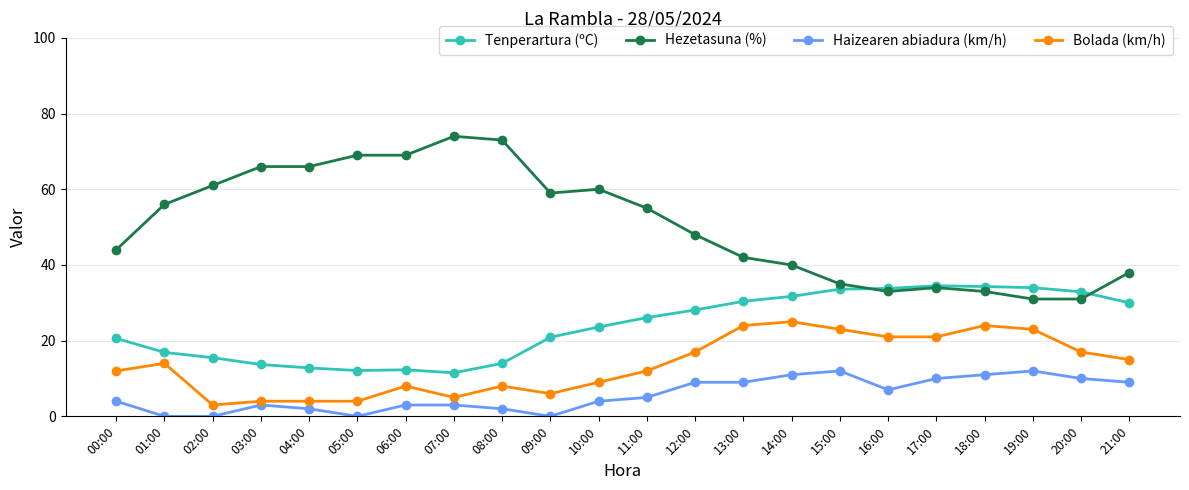

The value of Haizearen abiadura (km/h) at 04:00 is 2.0. True or false?

True